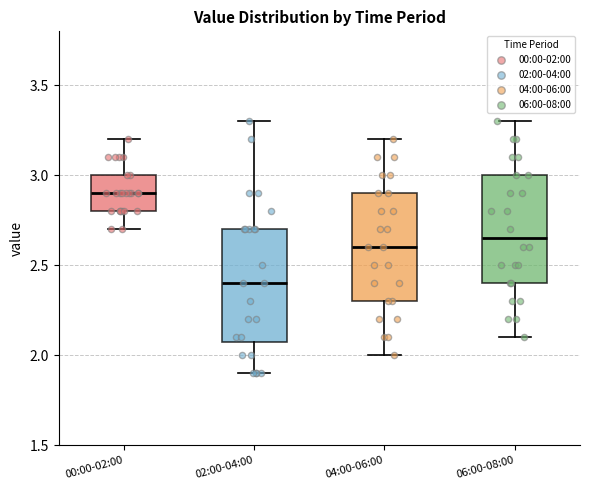

Reading left to right, transcribe this box plot: for each box, give where its median line is, the range the box spans, and where its two whiskers end, as read against the y-axis. The values are not printed on the chart, so give them approximately, as read against the axis.

00:00-02:00: median 2.90, box 2.80 to 3.00, whiskers 2.70 to 3.20
02:00-04:00: median 2.40, box 2.10 to 2.70, whiskers 1.90 to 3.30
04:00-06:00: median 2.60, box 2.30 to 2.90, whiskers 2.00 to 3.20
06:00-08:00: median 2.65, box 2.40 to 3.00, whiskers 2.10 to 3.30